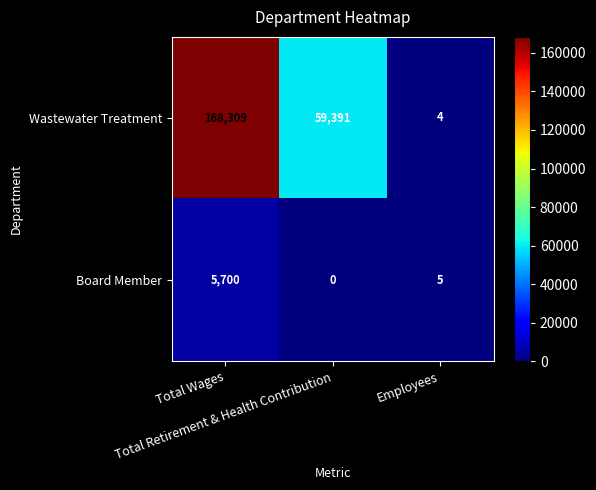

Which series has the largest total across all categories?

Wastewater Treatment